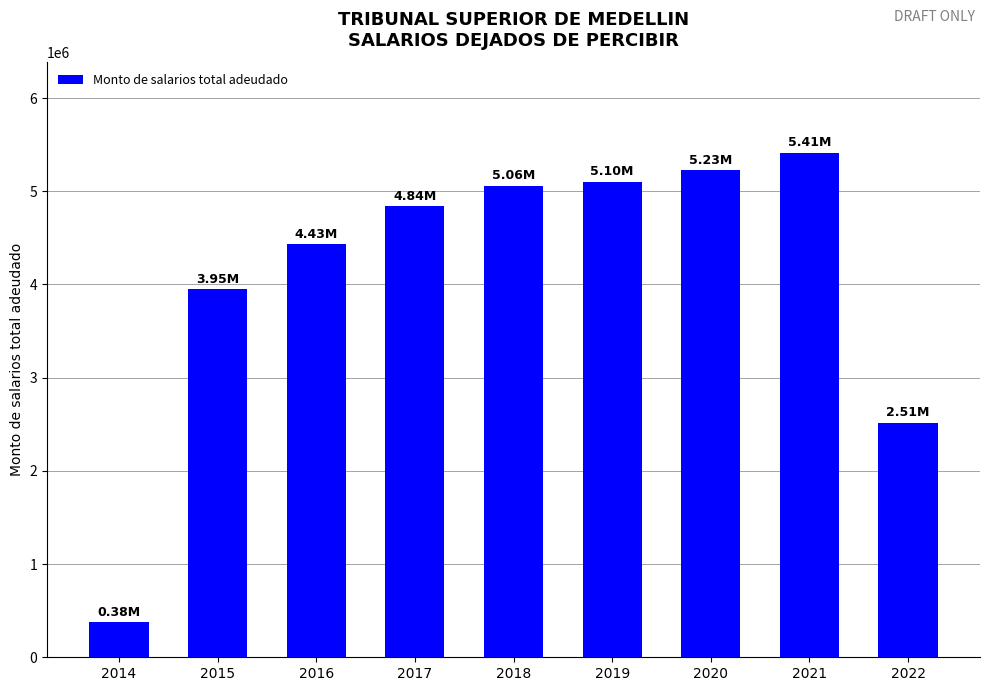

What is the difference between the values at 2014 and 2022?

2138316.9